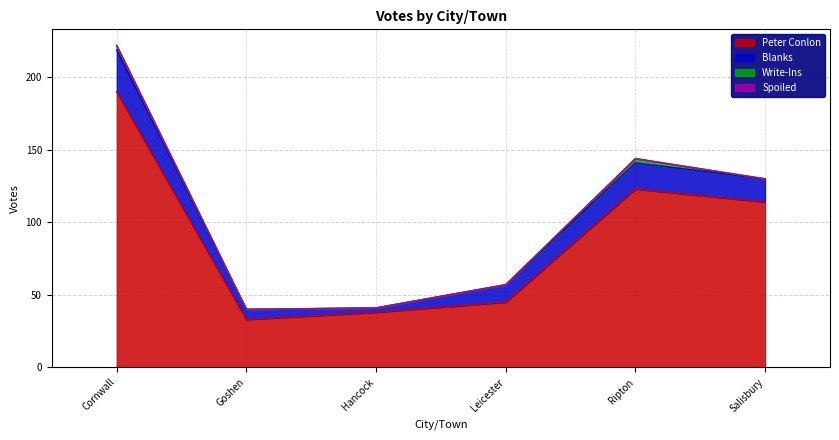

How many interior local peaks does the Write-Ins series have?

1